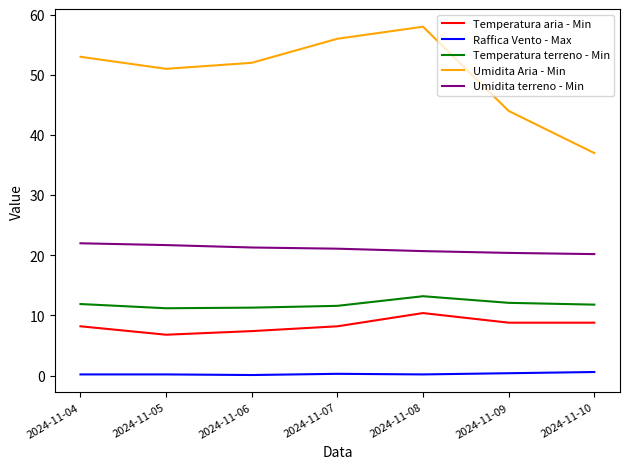

Rank the series at 2024-11-06 from lowest to highest value.

Raffica Vento - Max, Temperatura aria - Min, Temperatura terreno - Min, Umidita terreno - Min, Umidita Aria - Min